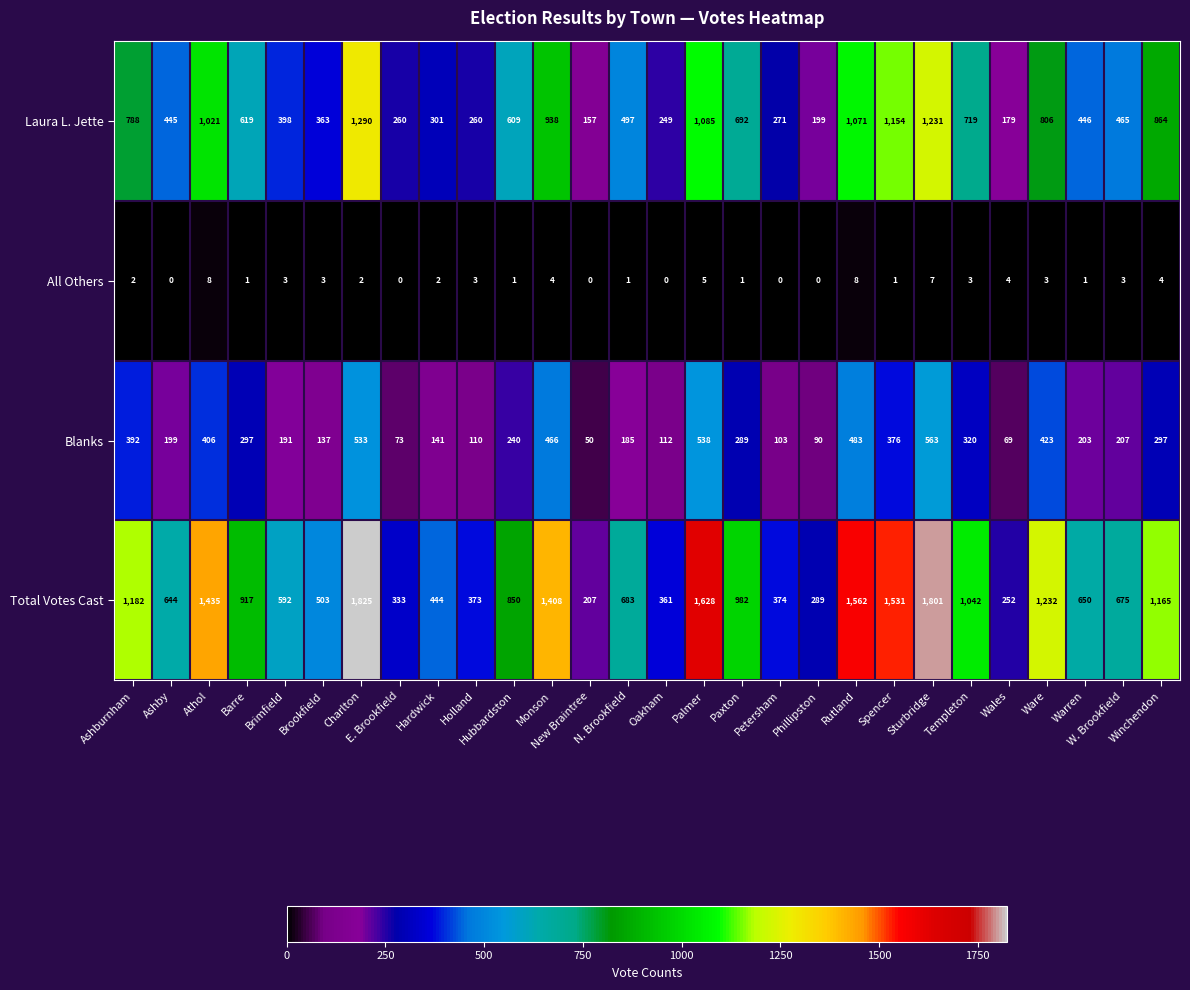

Is it true that Laura L. Jette equals 938 at Monson?

True